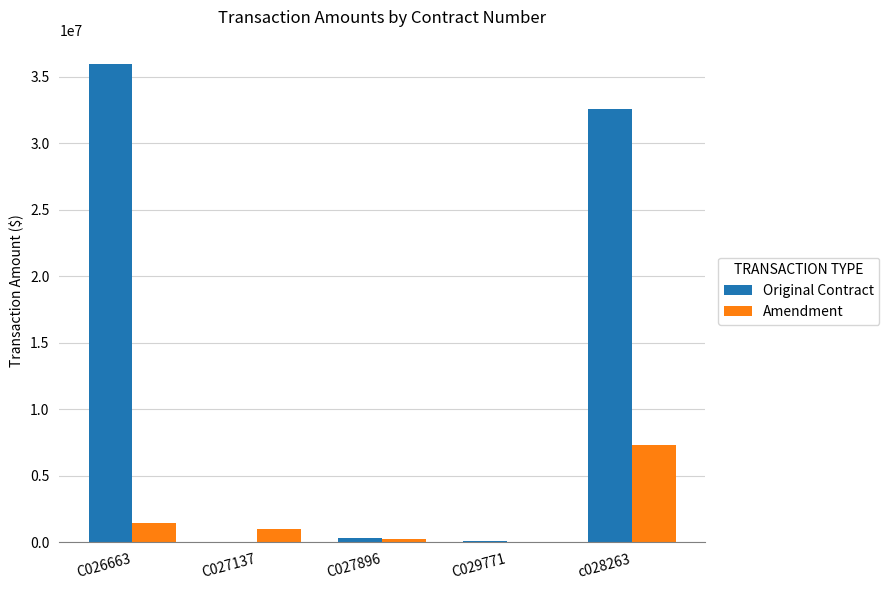

Are the bars horizontal?

No